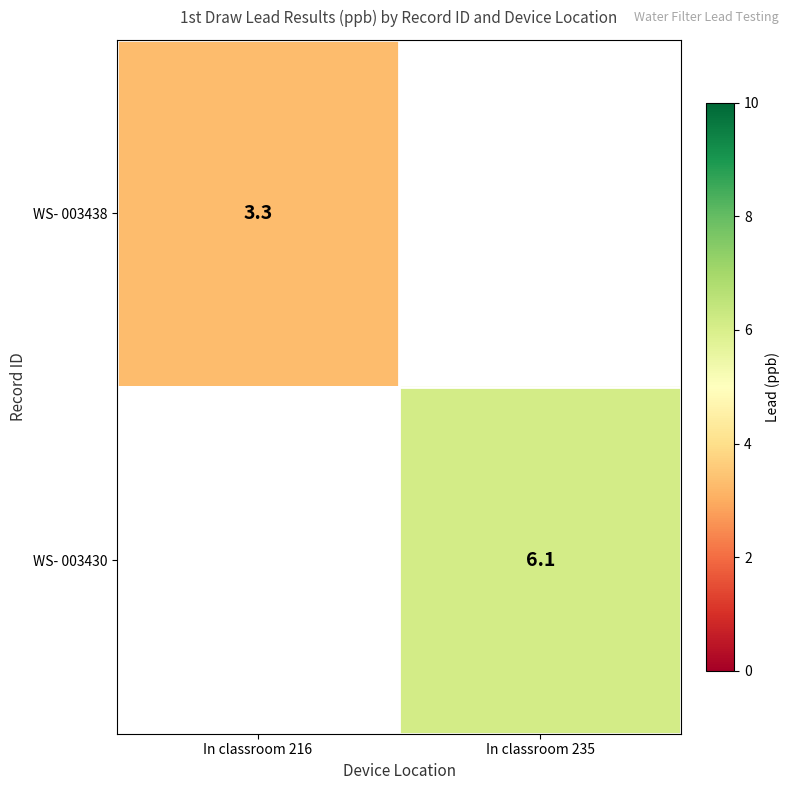

Is the value of WS- 003438 at In classroom 216 greater than the value of WS- 003430 at In classroom 235?

No